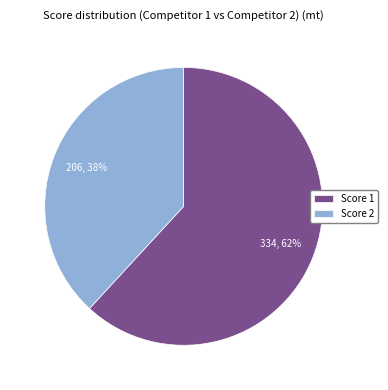

True or false: Score 1 accounts for 62% of the total.

True